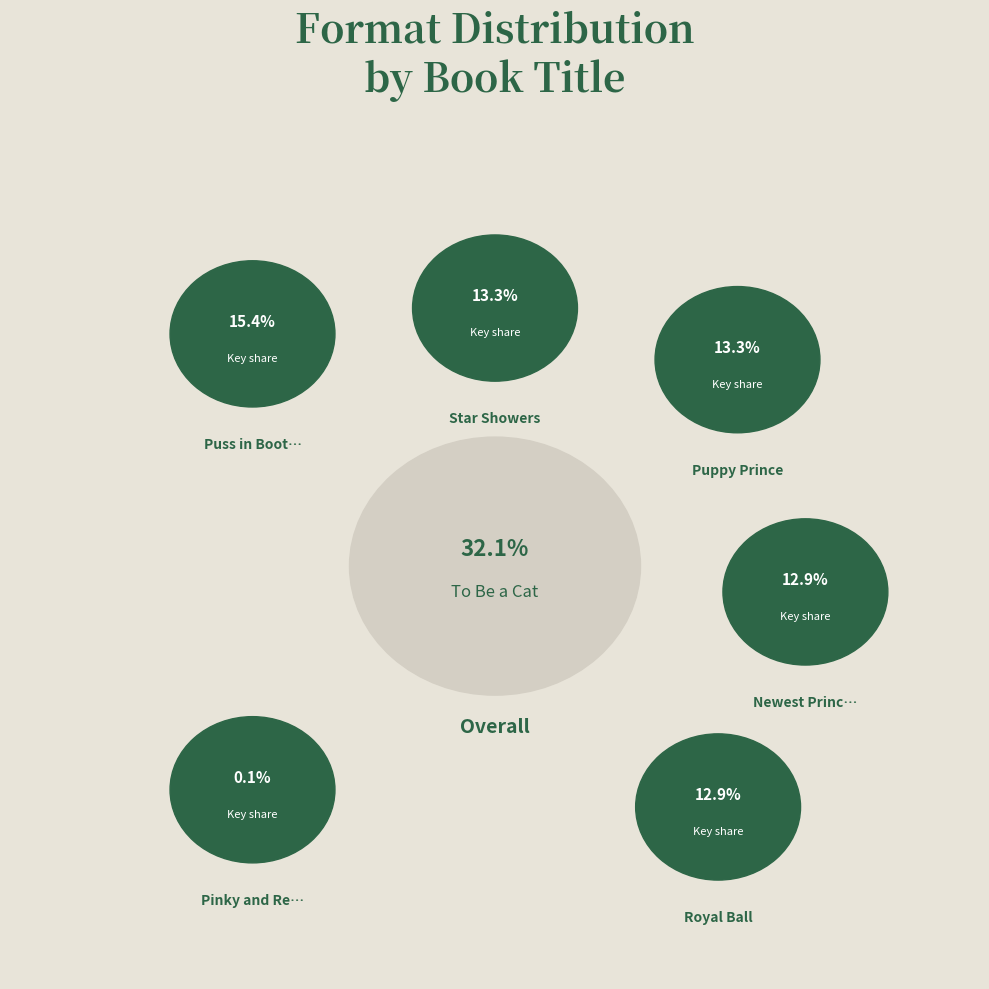

Count the number of slices in the pie.

7